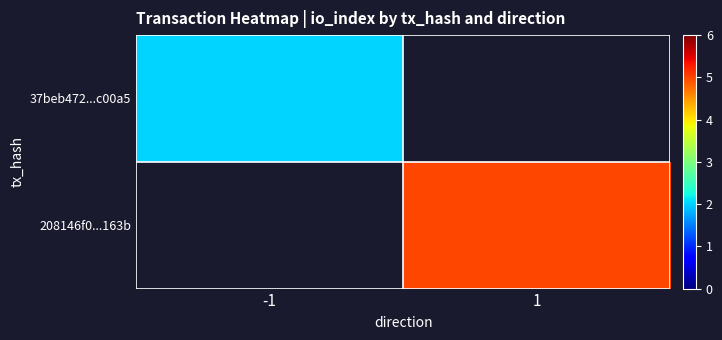

At how many categories does at least one series exceed 3?

1